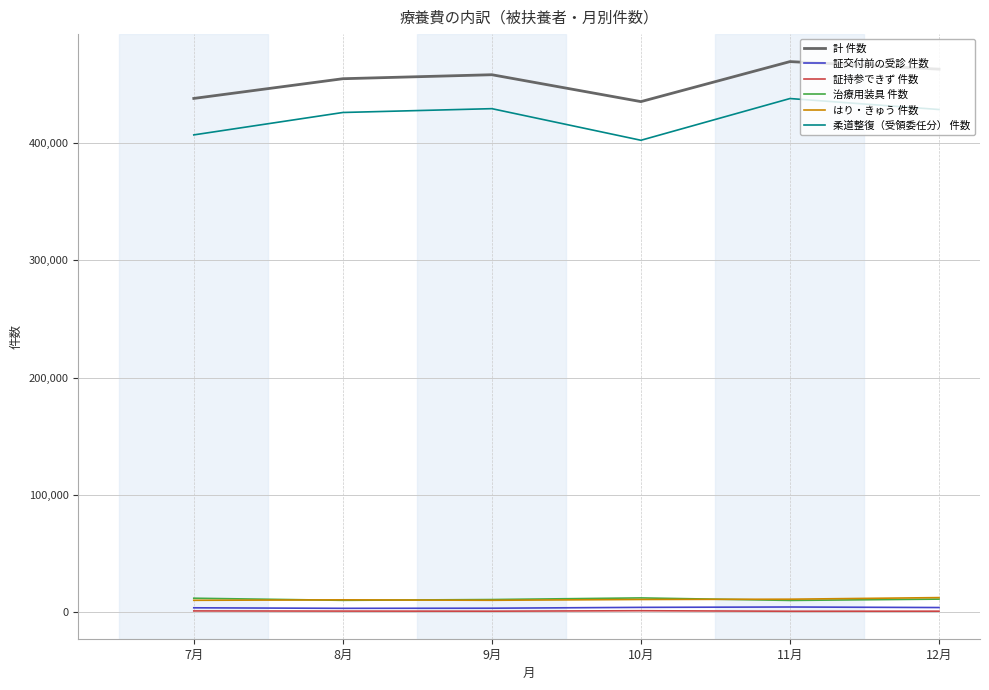

What is the maximum value for 計 件数?

469503